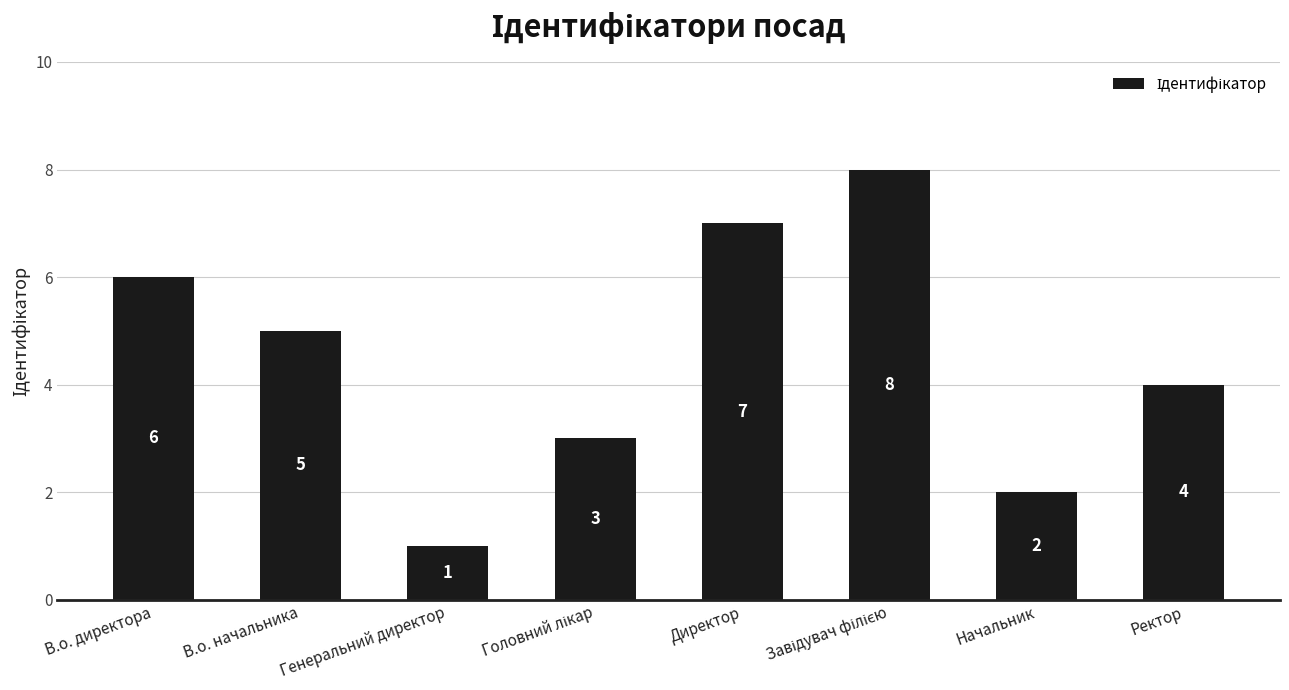

Reading right to left, what are all the values shown in this chart?

4	2	8	7	3	1	5	6